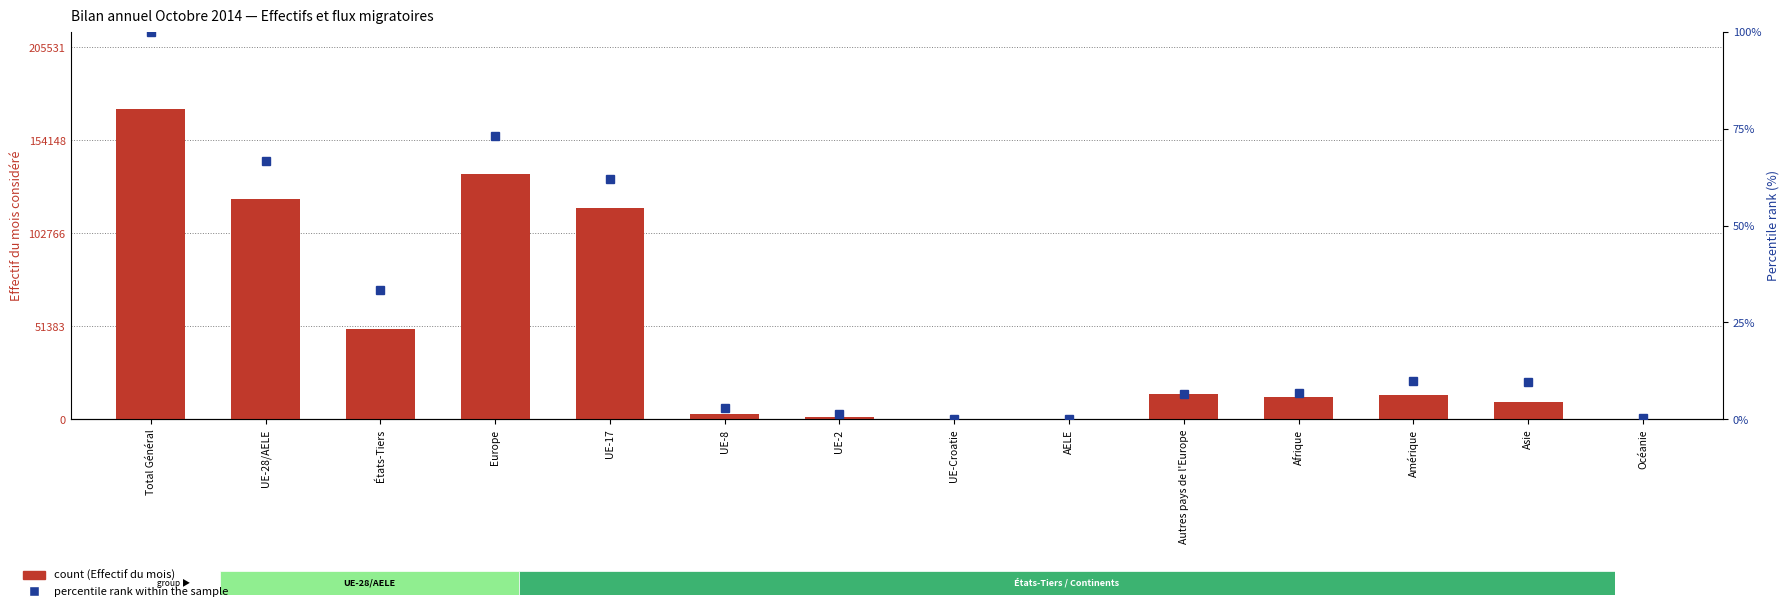

What is the value of the percentile rank within the sample bar at the 13th from the left?

9.7